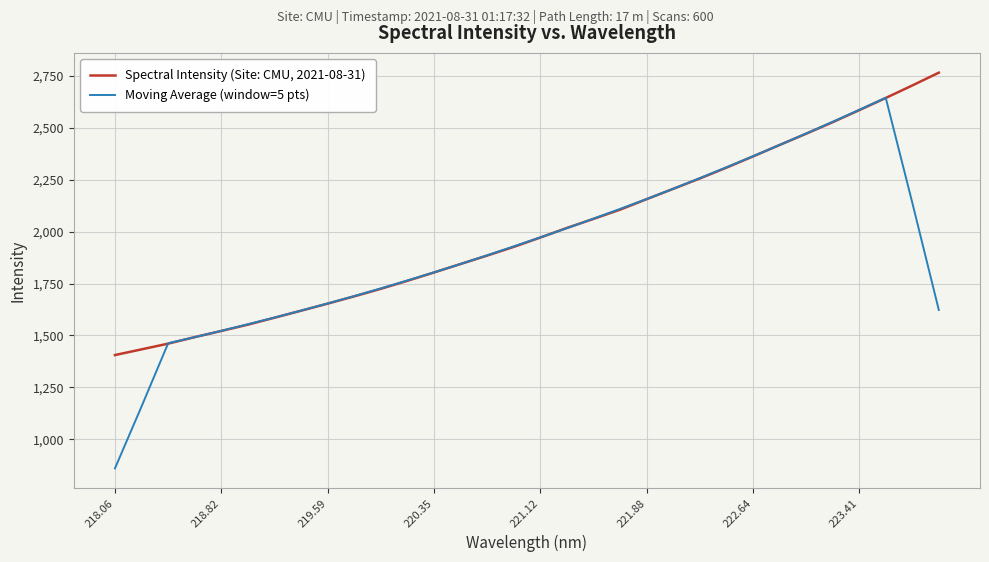

List the series in order of their overall mean, lowest first.

Moving Average (window=5 pts), Spectral Intensity (Site: CMU, 2021-08-31)